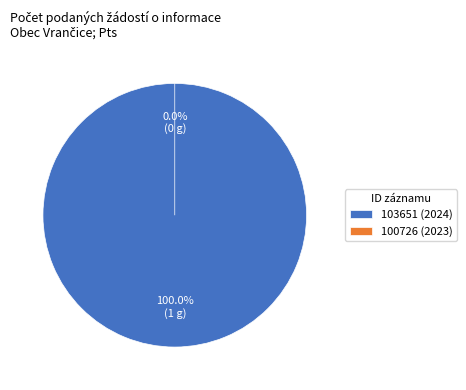

Which has a higher value, 103651 (2024) or 100726 (2023)?

103651 (2024)